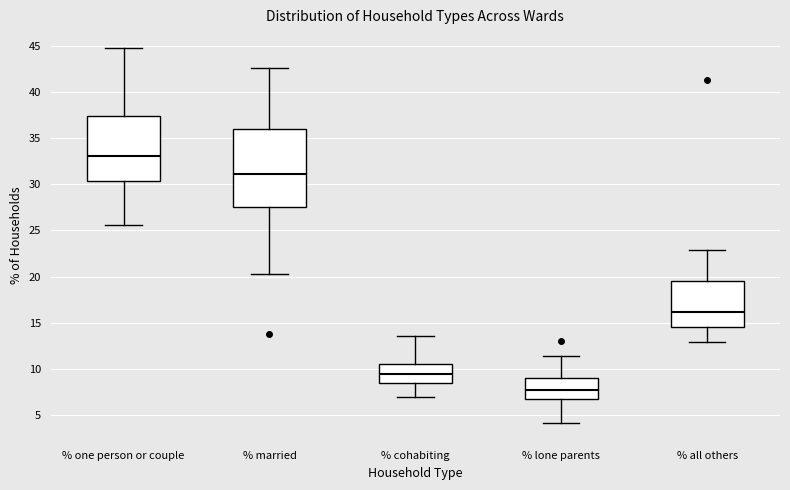

Reading left to right, read every box against the y-axis: the position of its median line, the range the box covers, and the ends of its whiskers. The values are not printed on the chart, so give them approximately, as read against the axis.

% one person or couple: median 33.0, box 30.5 to 37.5, whiskers 25.5 to 45.0
% married: median 31.0, box 27.5 to 36.0, whiskers 20.5 to 42.5
% cohabiting: median 9.5, box 8.5 to 10.5, whiskers 7.0 to 13.5
% lone parents: median 7.5, box 7.0 to 9.0, whiskers 4.0 to 11.5
% all others: median 16.0, box 14.5 to 19.5, whiskers 13.0 to 23.0